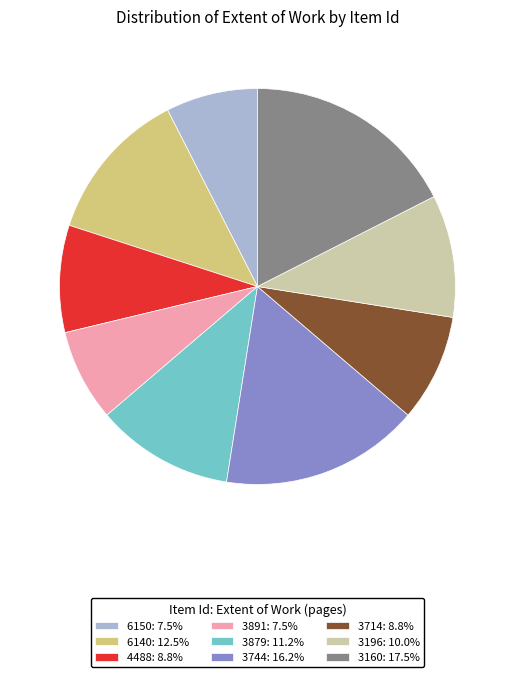

Combined, do 3744: 16.2% and 6150: 7.5% account for over 50%?

No